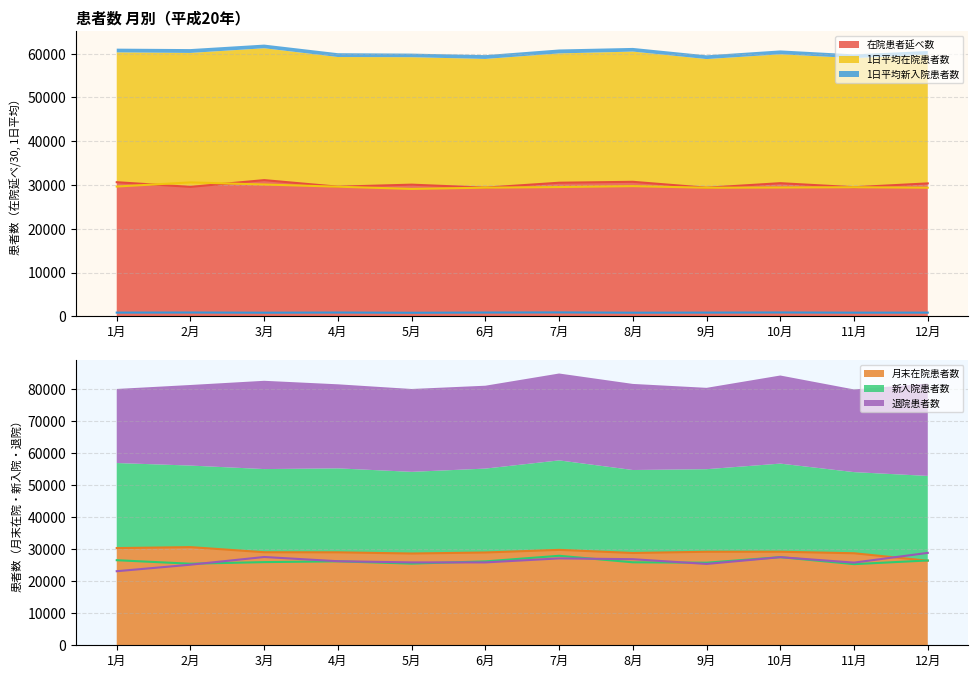

Does the chart have visible grid lines?

Yes